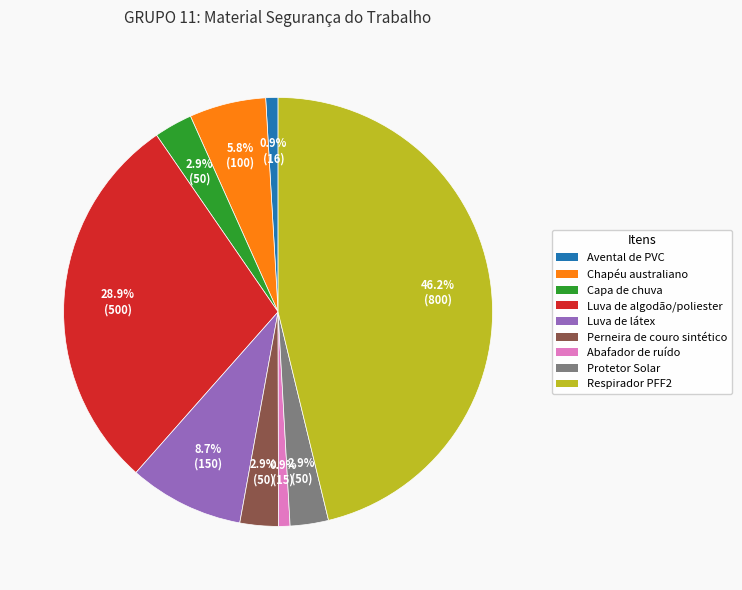

How many slices are in this pie chart?

9